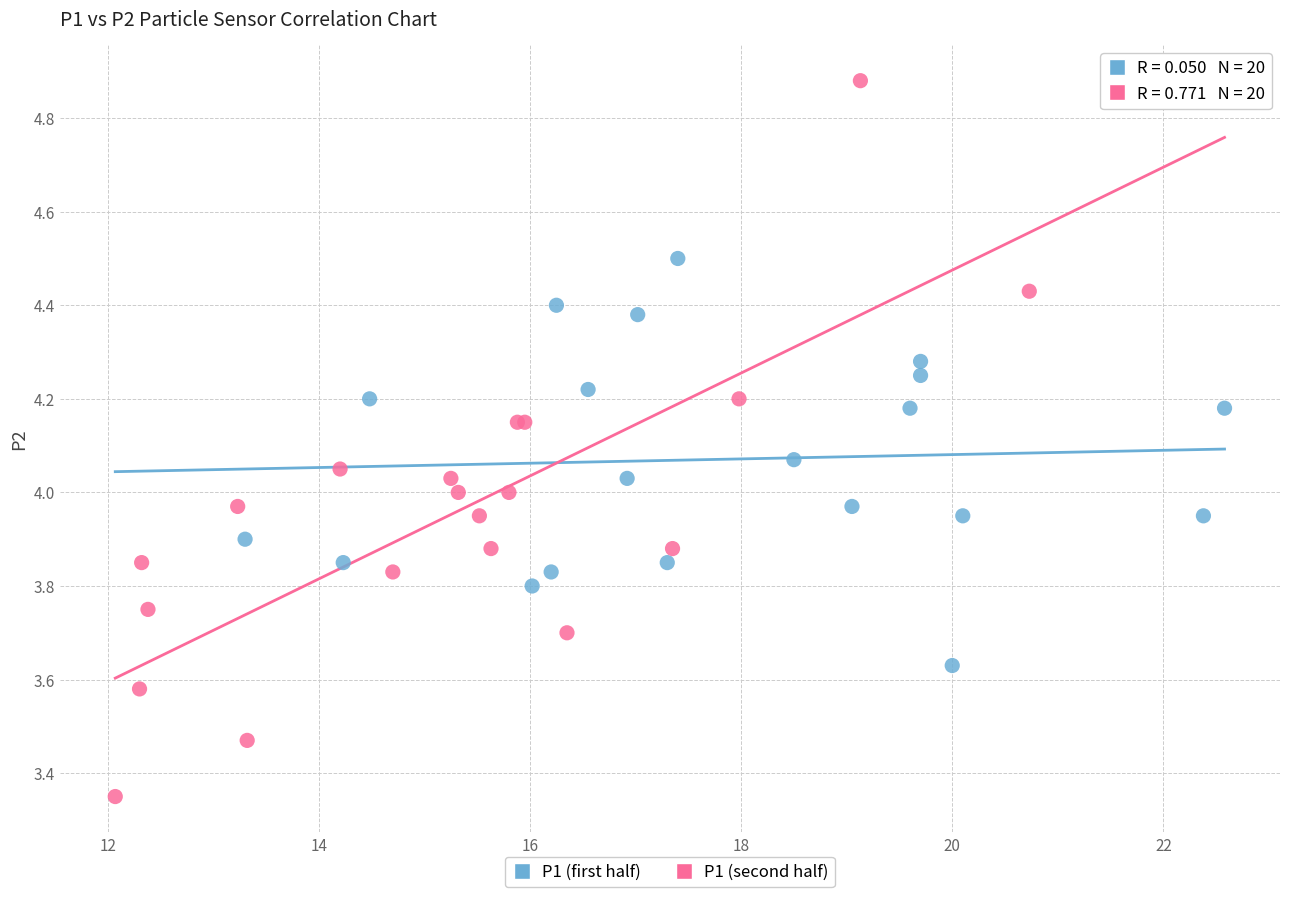

Which series reaches the minimum Y coordinate?

P1 (second half)